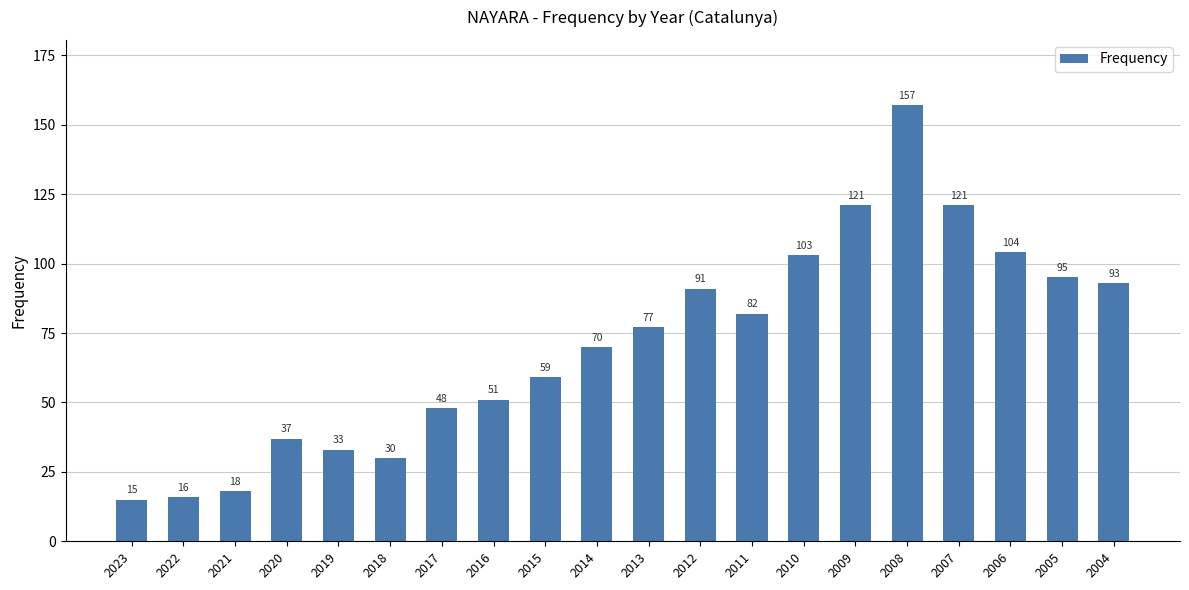

Reading right to left, list all the values displayed in this chart.

2004=93	2005=95	2006=104	2007=121	2008=157	2009=121	2010=103	2011=82	2012=91	2013=77	2014=70	2015=59	2016=51	2017=48	2018=30	2019=33	2020=37	2021=18	2022=16	2023=15